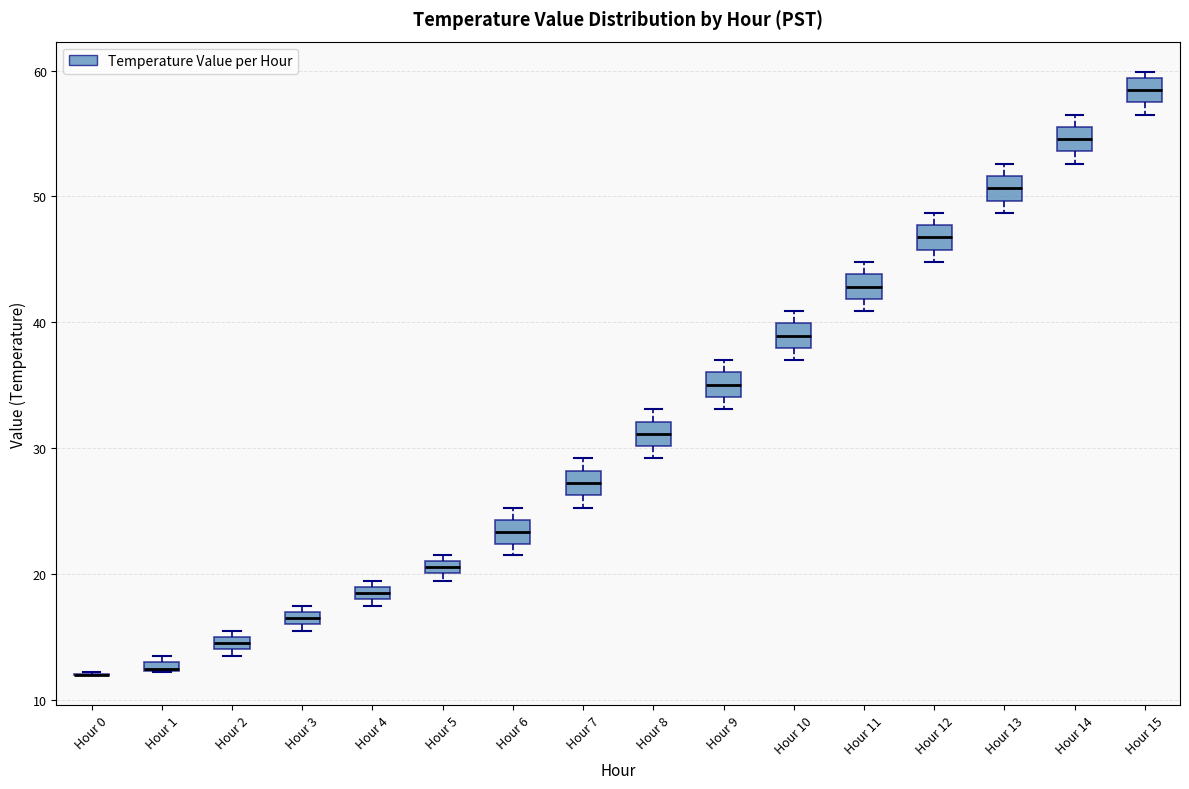

Where is the lower edge of the box for Hour 7 on the y-axis? The values are not printed on the chart, so give them approximately, as read against the axis.

26